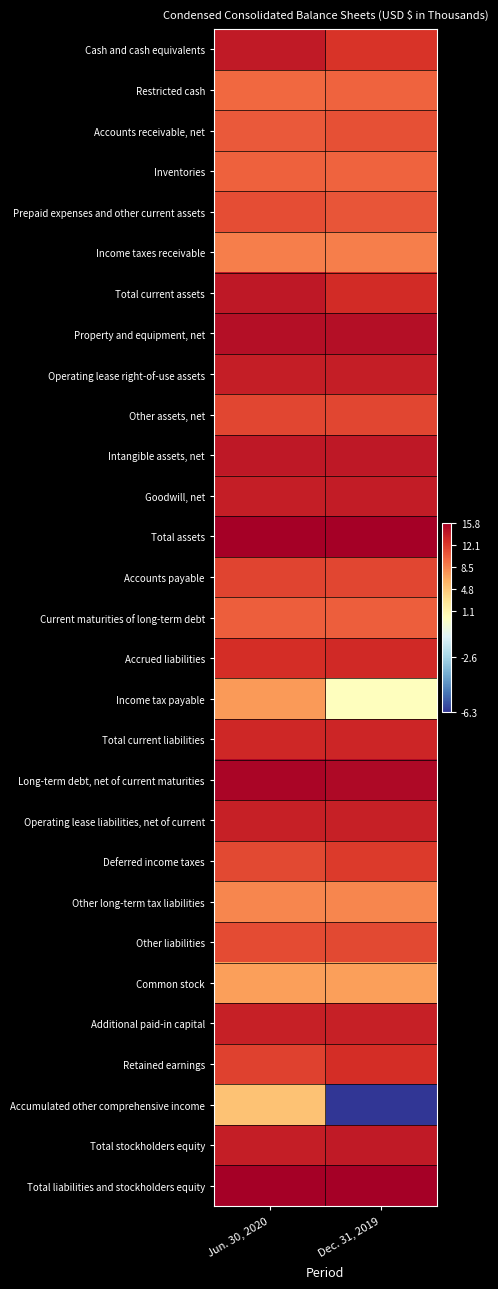

What is the greatest value displayed?

15.8